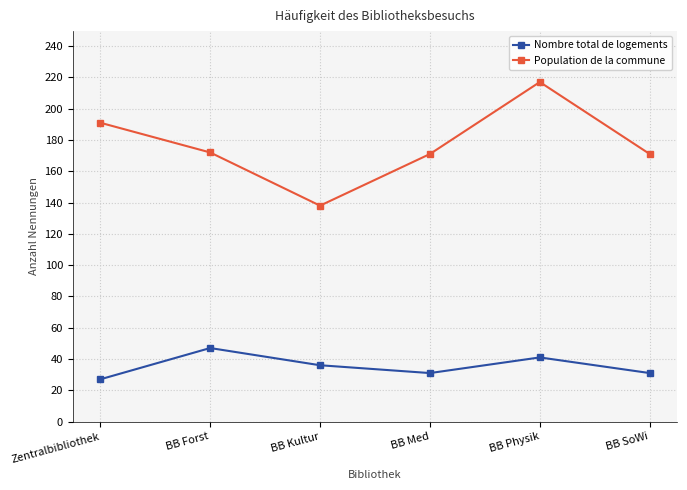

What are all the series names shown in the legend?

Nombre total de logements, Population de la commune